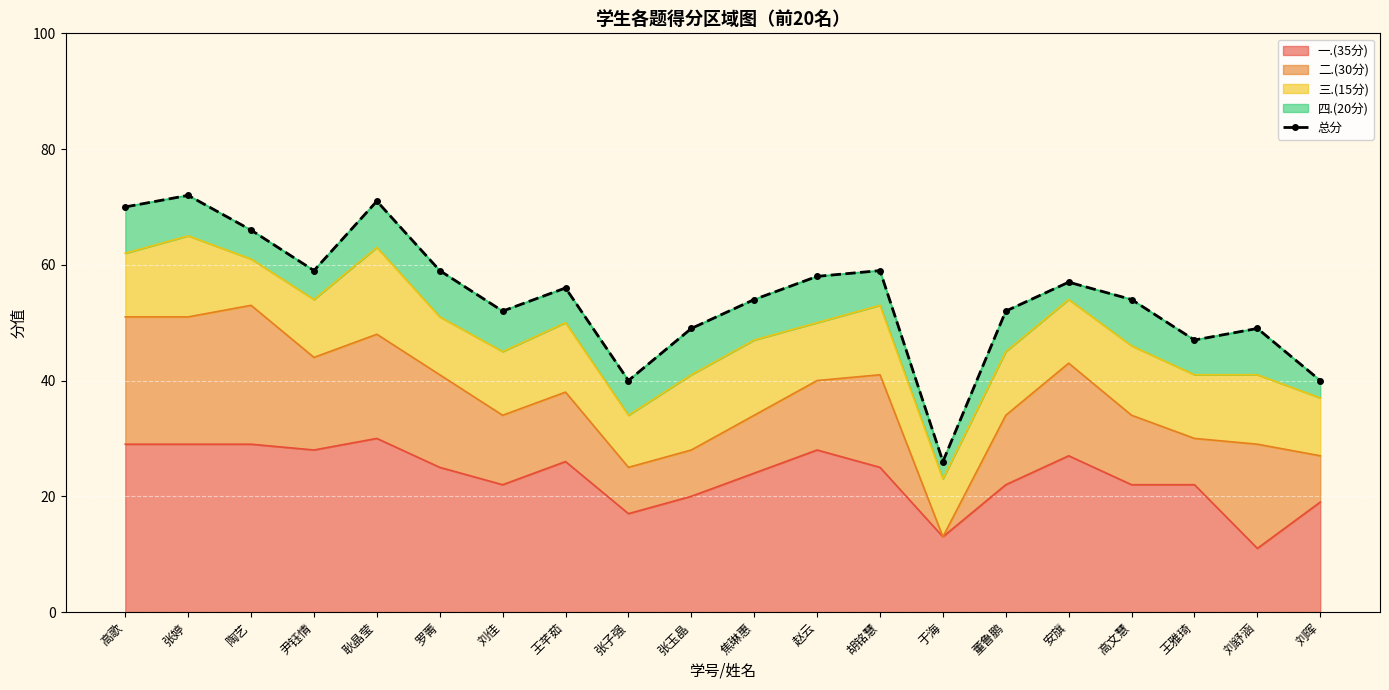

What is the maximum value shown in the chart?

72